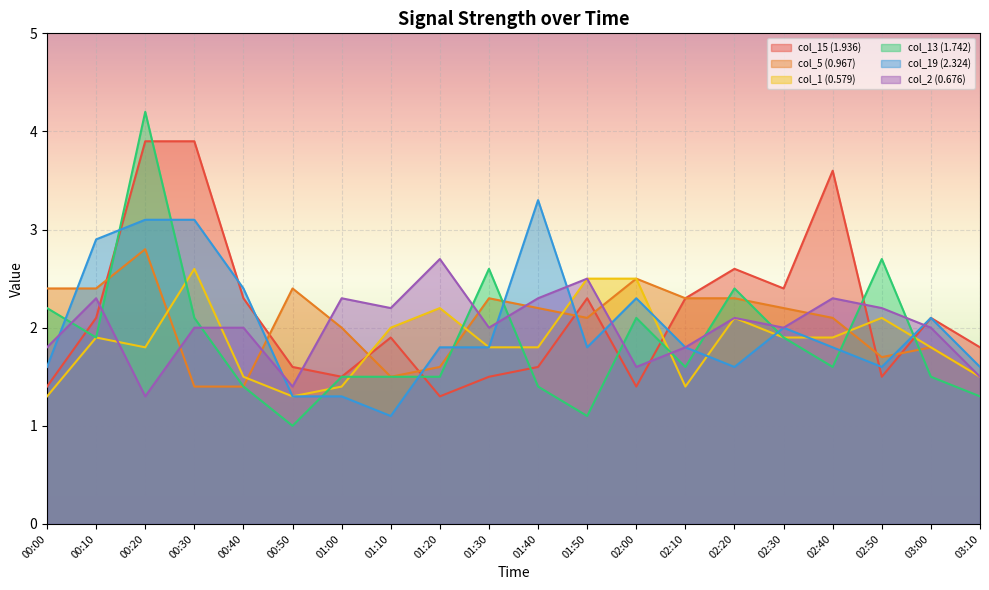

What are all the series names shown in the legend?

col_15 (1.936), col_5 (0.967), col_1 (0.579), col_13 (1.742), col_19 (2.324), col_2 (0.676)